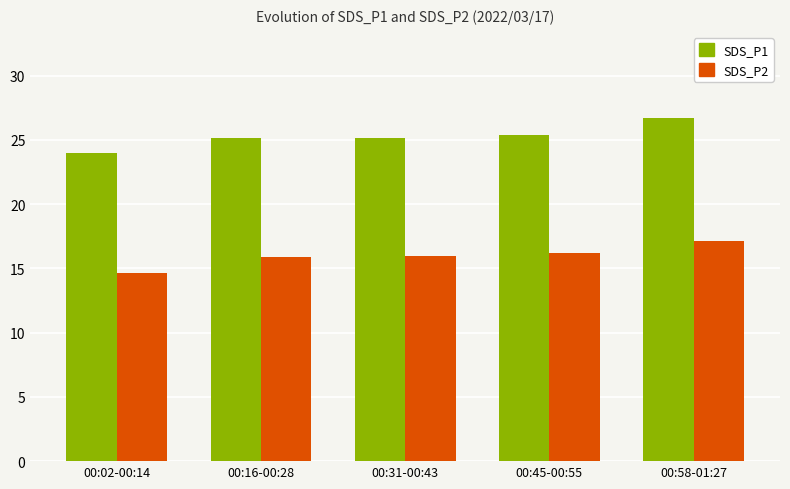

Which series has the widest spread of values?

SDS_P1